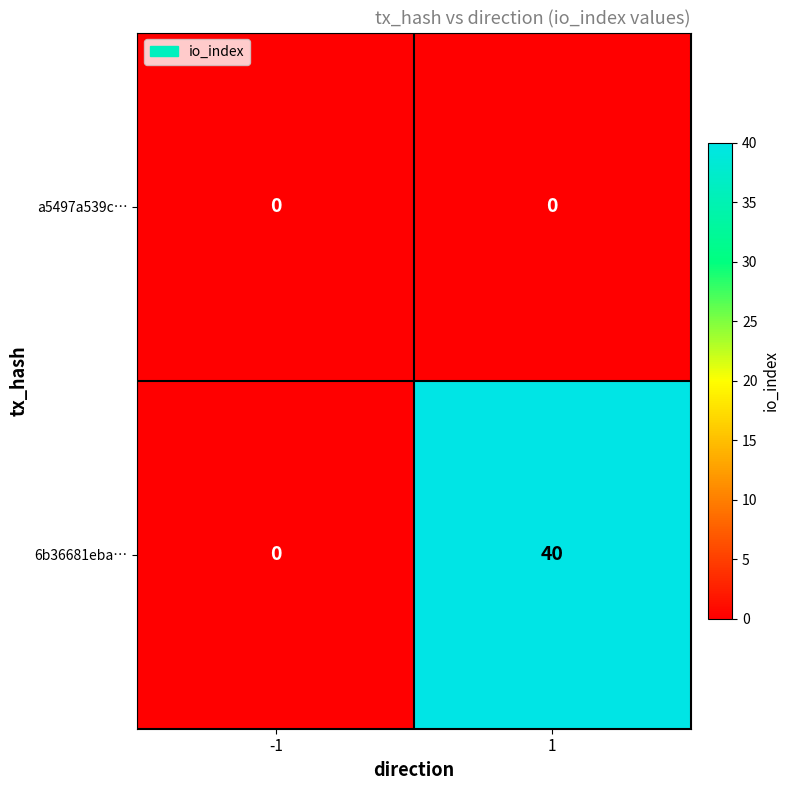

List the series in order of their peak value, lowest first.

a5497a539c…, 6b36681eba…